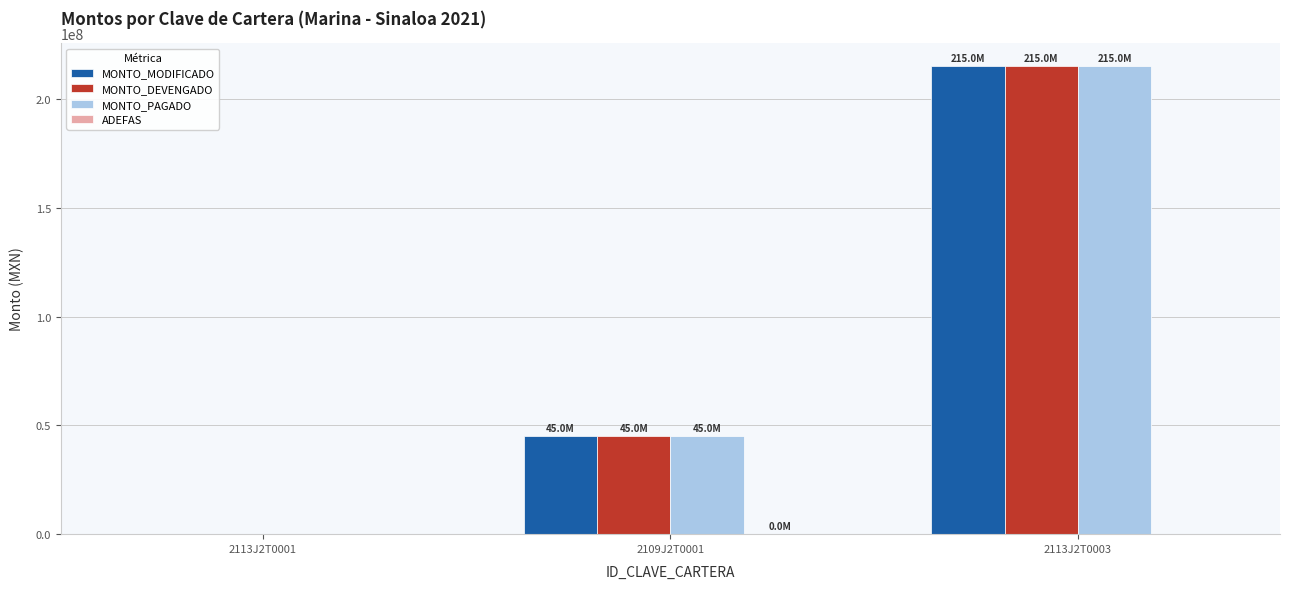

At which category is the sum across all series the highest?

2113J2T0003